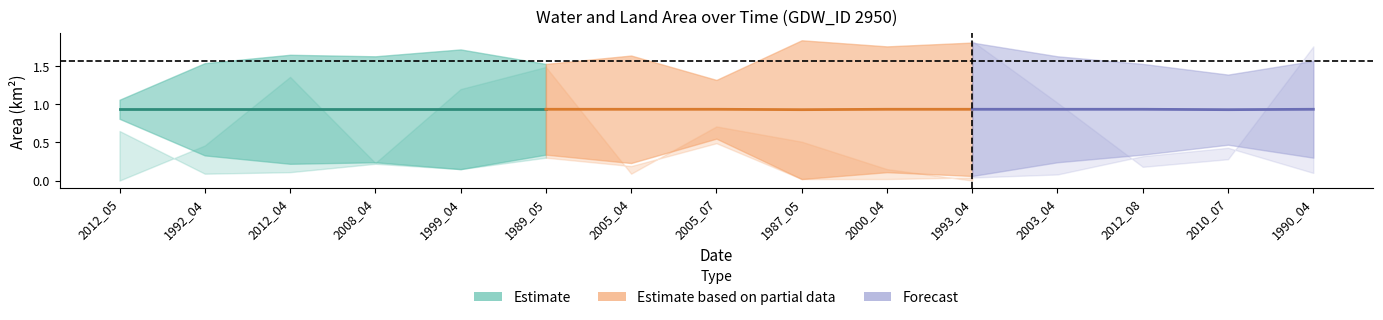

Where is the first local minimum for origNoDataArea?

2012_04